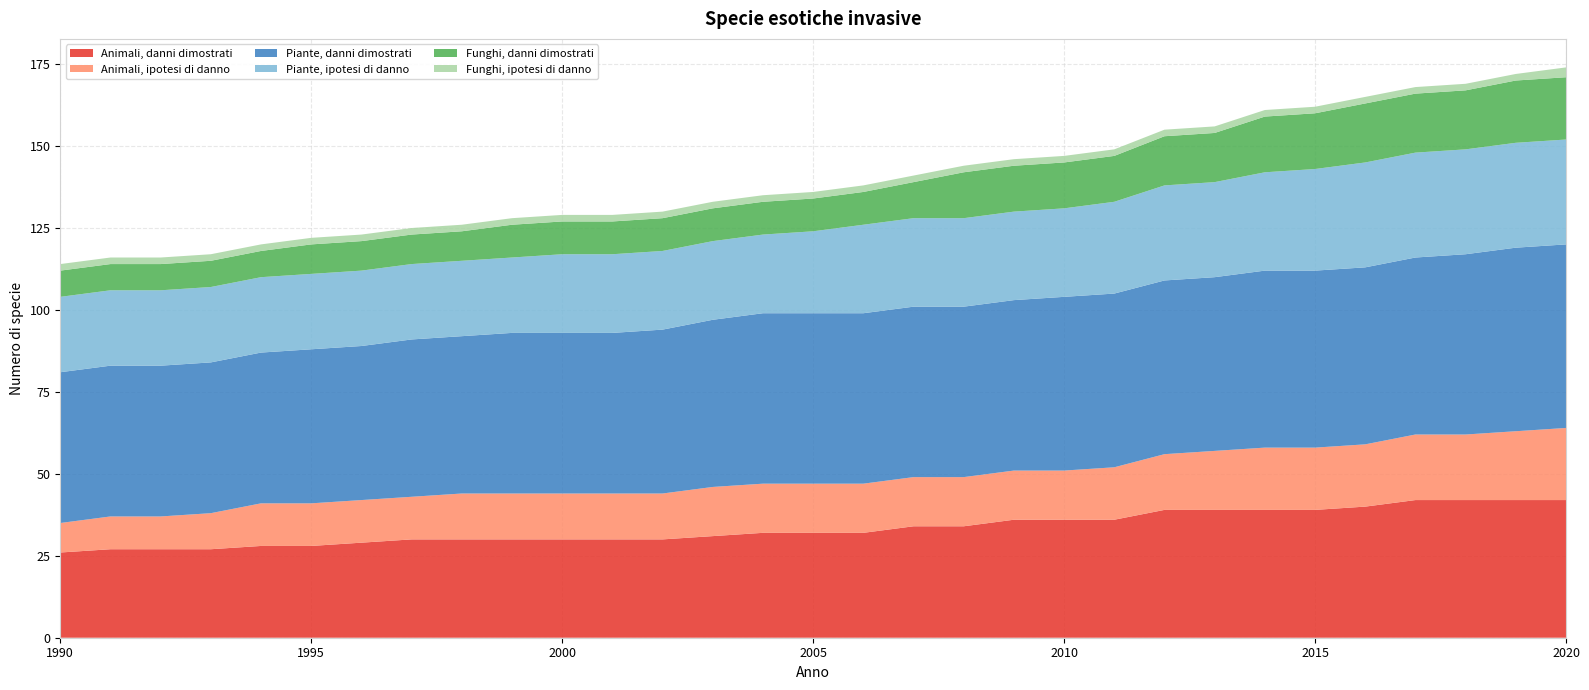

Reading left to right, what are all the values shown in this chart?

Animali, danni dimostrati: 1990=26	1991=27	1992=27	1993=27	1994=28	1995=28	1996=29	1997=30	1998=30	1999=30	2000=30	2001=30	2002=30	2003=31	2004=32	2005=32	2006=32	2007=34	2008=34	2009=36	2010=36	2011=36	2012=39	2013=39	2014=39	2015=39	2016=40	2017=42	2018=42	2019=42	2020=42
Animali, ipotesi di danno: 1990=9	1991=10	1992=10	1993=11	1994=13	1995=13	1996=13	1997=13	1998=14	1999=14	2000=14	2001=14	2002=14	2003=15	2004=15	2005=15	2006=15	2007=15	2008=15	2009=15	2010=15	2011=16	2012=17	2013=18	2014=19	2015=19	2016=19	2017=20	2018=20	2019=21	2020=22
Piante, danni dimostrati: 1990=46	1991=46	1992=46	1993=46	1994=46	1995=47	1996=47	1997=48	1998=48	1999=49	2000=49	2001=49	2002=50	2003=51	2004=52	2005=52	2006=52	2007=52	2008=52	2009=52	2010=53	2011=53	2012=53	2013=53	2014=54	2015=54	2016=54	2017=54	2018=55	2019=56	2020=56
Piante, ipotesi di danno: 1990=23	1991=23	1992=23	1993=23	1994=23	1995=23	1996=23	1997=23	1998=23	1999=23	2000=24	2001=24	2002=24	2003=24	2004=24	2005=25	2006=27	2007=27	2008=27	2009=27	2010=27	2011=28	2012=29	2013=29	2014=30	2015=31	2016=32	2017=32	2018=32	2019=32	2020=32
Funghi, danni dimostrati: 1990=8	1991=8	1992=8	1993=8	1994=8	1995=9	1996=9	1997=9	1998=9	1999=10	2000=10	2001=10	2002=10	2003=10	2004=10	2005=10	2006=10	2007=11	2008=14	2009=14	2010=14	2011=14	2012=15	2013=15	2014=17	2015=17	2016=18	2017=18	2018=18	2019=19	2020=19
Funghi, ipotesi di danno: 1990=2	1991=2	1992=2	1993=2	1994=2	1995=2	1996=2	1997=2	1998=2	1999=2	2000=2	2001=2	2002=2	2003=2	2004=2	2005=2	2006=2	2007=2	2008=2	2009=2	2010=2	2011=2	2012=2	2013=2	2014=2	2015=2	2016=2	2017=2	2018=2	2019=2	2020=3